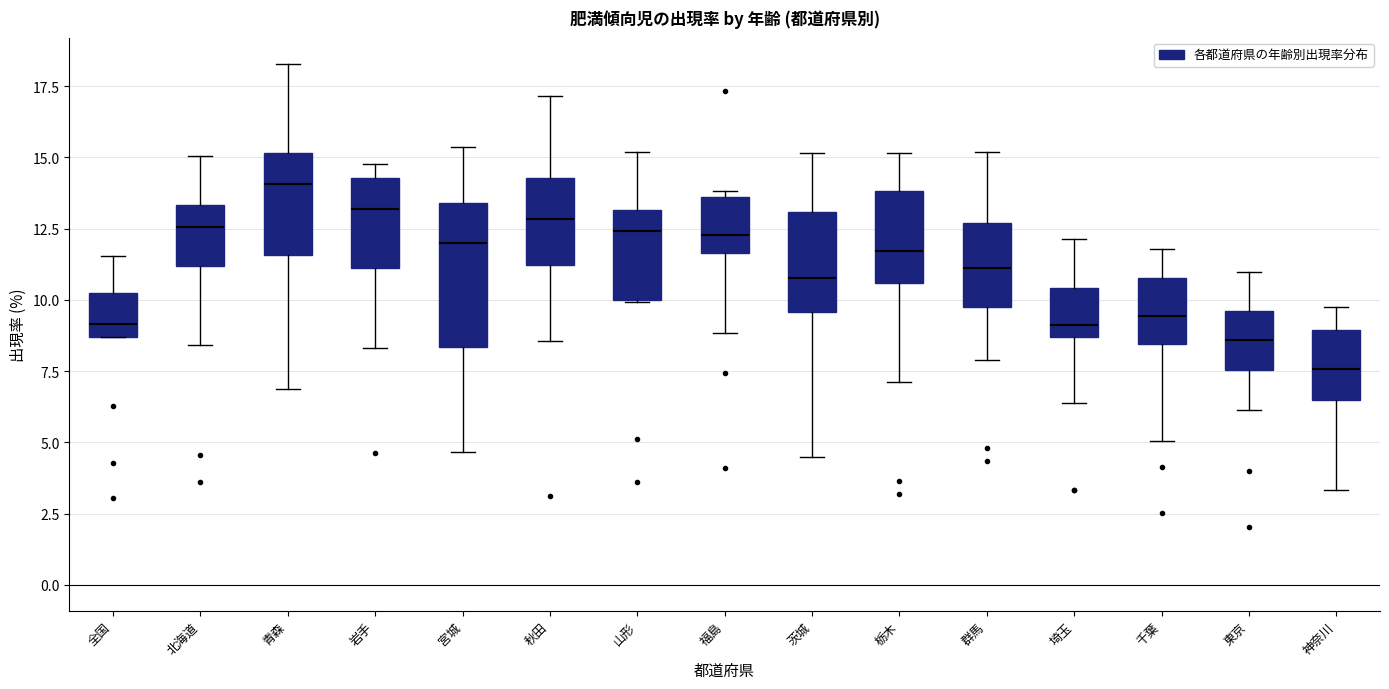

Which box is the tallest, from its lower edge to its upper edge?

宮城